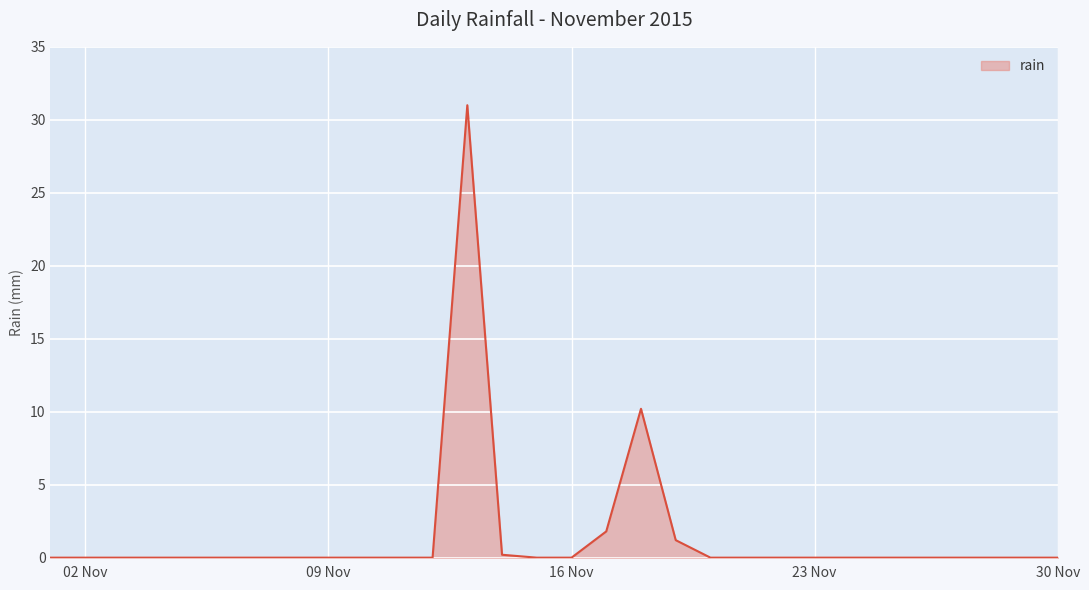

What is the difference between the maximum and minimum values?

31.0